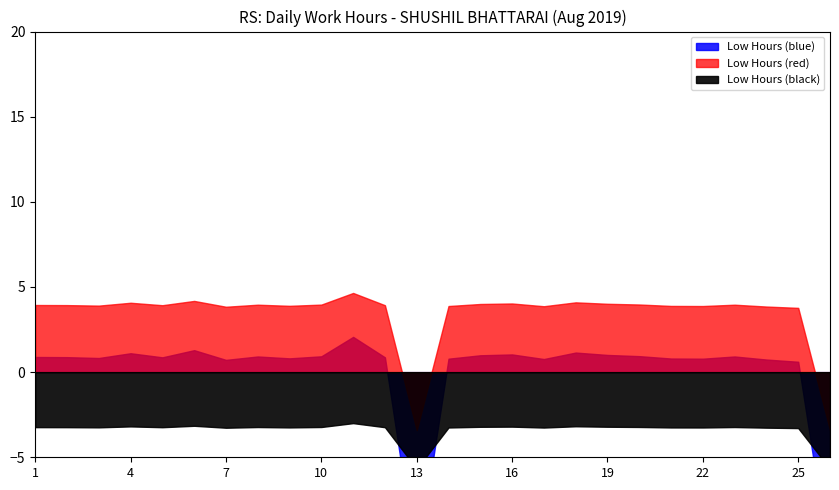

What is the difference between the second highest and minimum values?

12.7